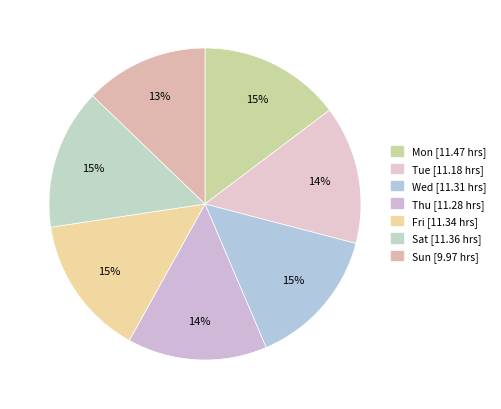

Approximately how many times larger is the value at Wed compared to Sun?

1.1